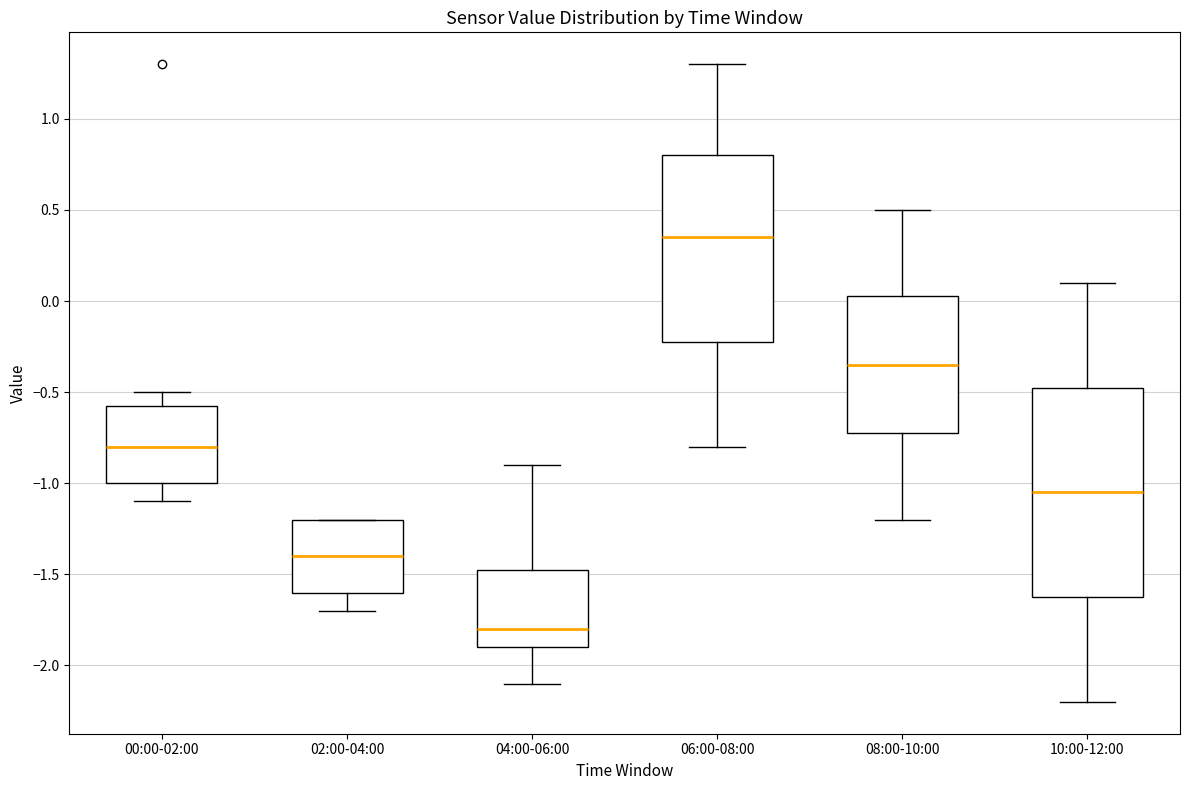

Reading left to right, transcribe this box plot: for each box, give where its median line is, the range the box spans, and where its two whiskers end, as read against the y-axis. The values are not printed on the chart, so give them approximately, as read against the axis.

00:00-02:00: median -0.80, box -1.00 to -0.55, whiskers -1.10 to -0.50
02:00-04:00: median -1.40, box -1.60 to -1.20, whiskers -1.70 to -1.20
04:00-06:00: median -1.80, box -1.90 to -1.45, whiskers -2.10 to -0.90
06:00-08:00: median 0.35, box -0.20 to 0.80, whiskers -0.80 to 1.30
08:00-10:00: median -0.35, box -0.70 to 0.05, whiskers -1.20 to 0.50
10:00-12:00: median -1.05, box -1.60 to -0.45, whiskers -2.20 to 0.10